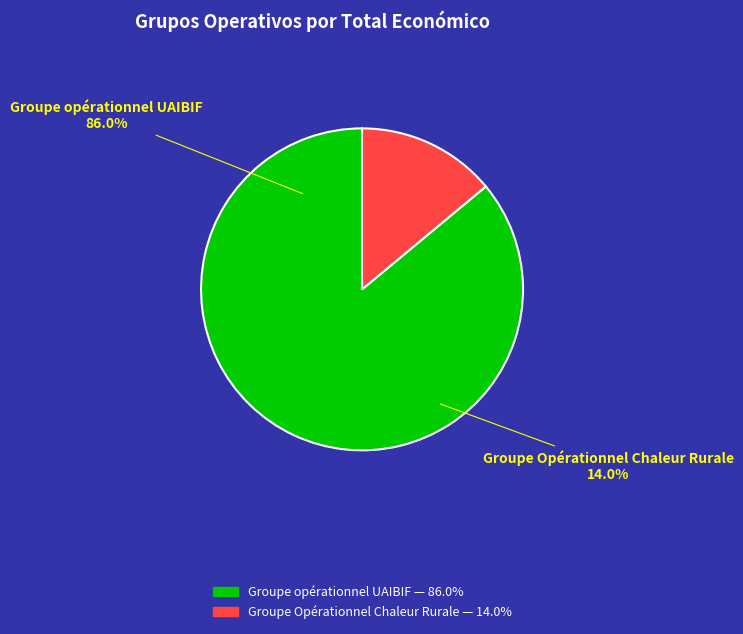

What percentage is NOT represented by Groupe Opérationnel Chaleur Rurale?

86.0%